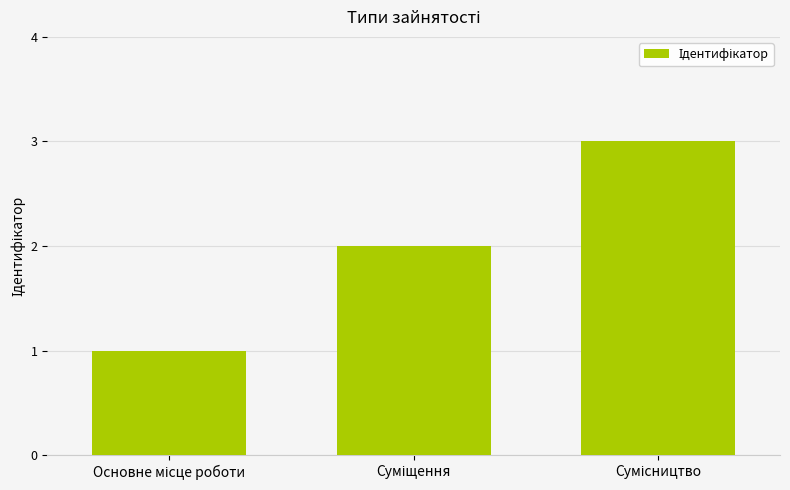

What is the maximum value shown in the chart?

3